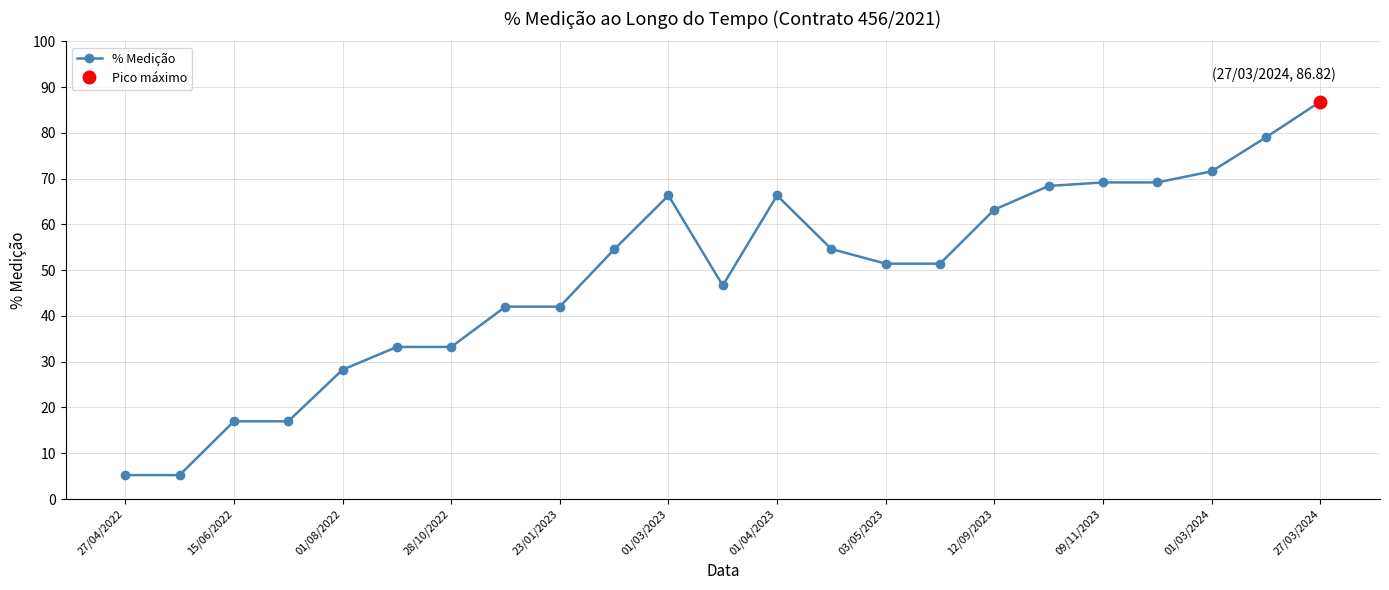

What is the lowest value of the % Medição series?

5.2